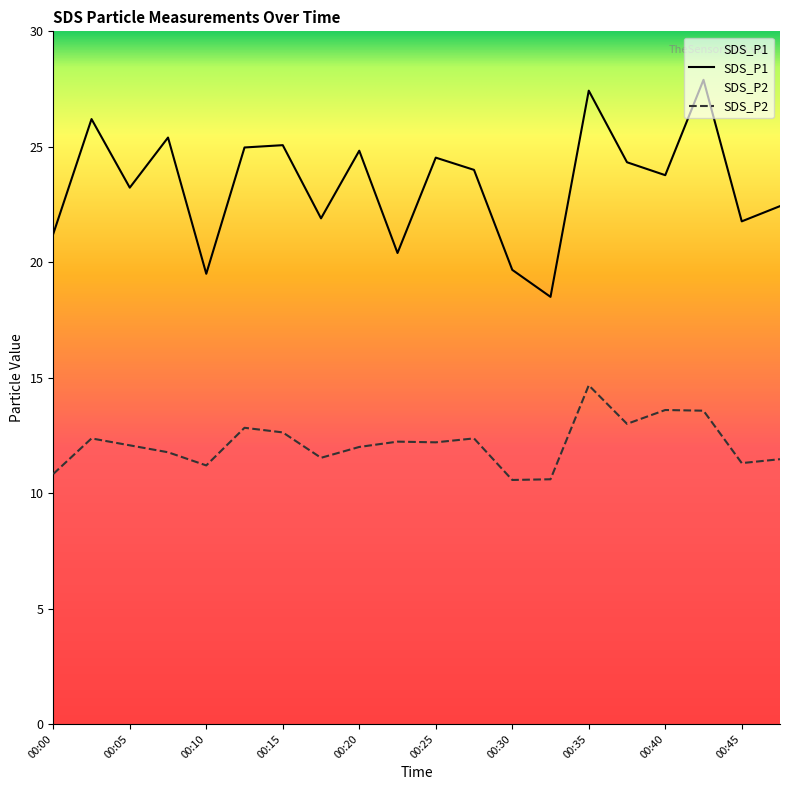

List the series in order of their overall mean, lowest first.

SDS_P2, SDS_P1